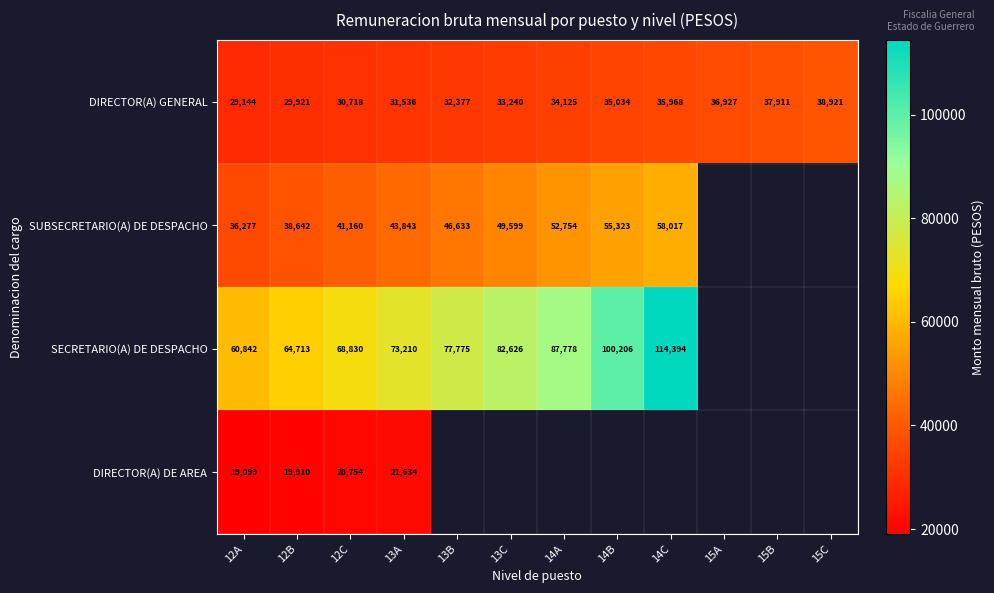

Is it true that SECRETARIO(A) DE DESPACHO equals 115861.3 at 13B?

False